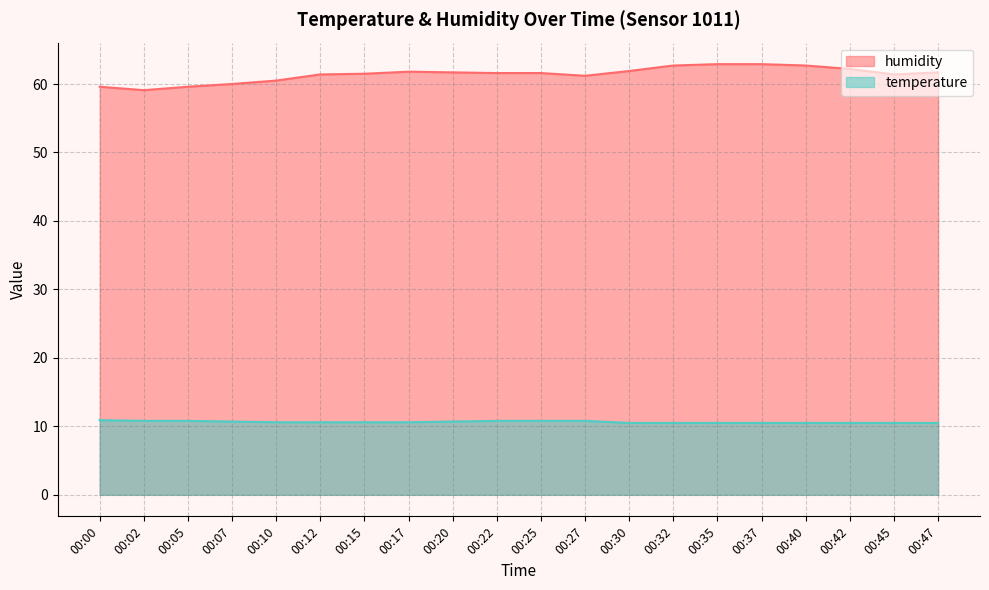

At which category is the sum across all series the highest?

00:35